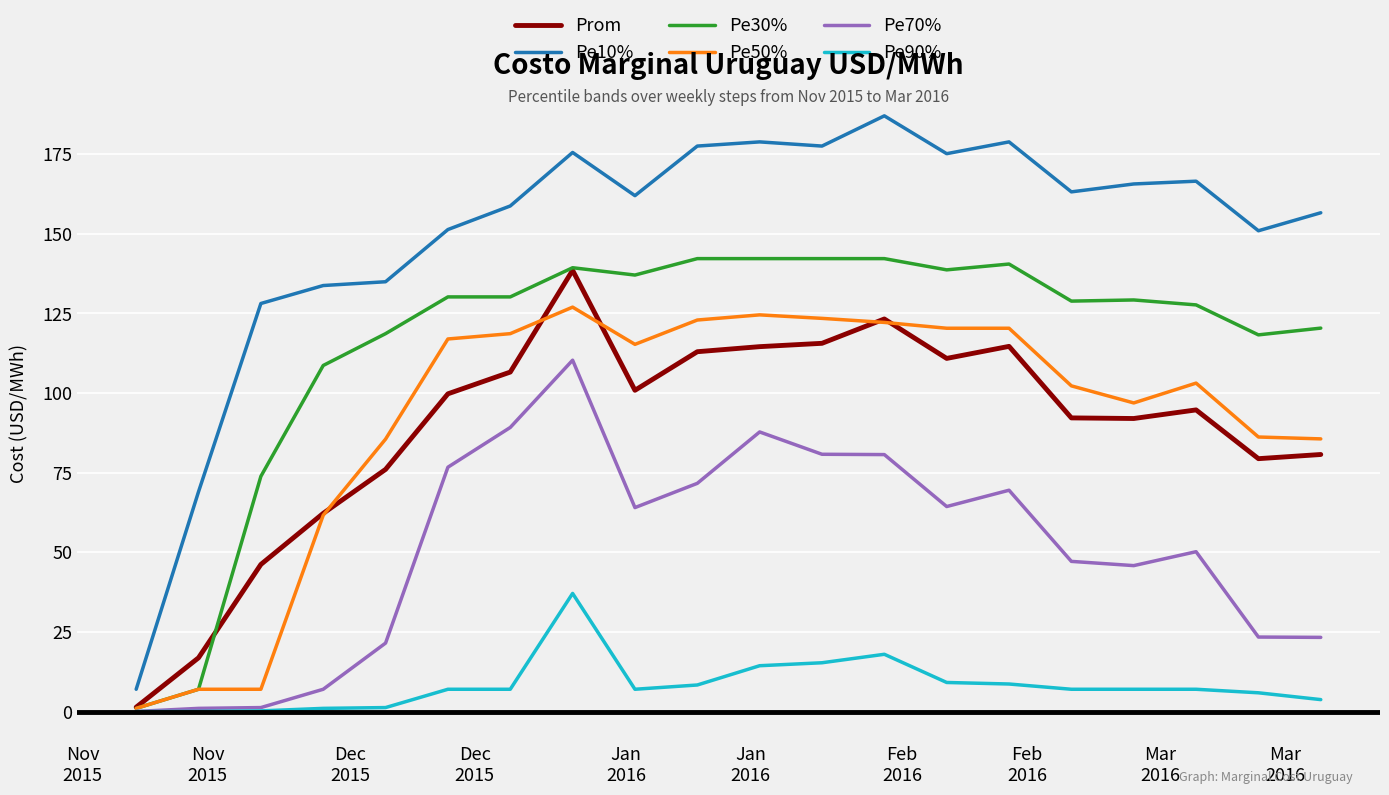

What is the difference between the maximum and minimum values in the Pe30% series?

141.2